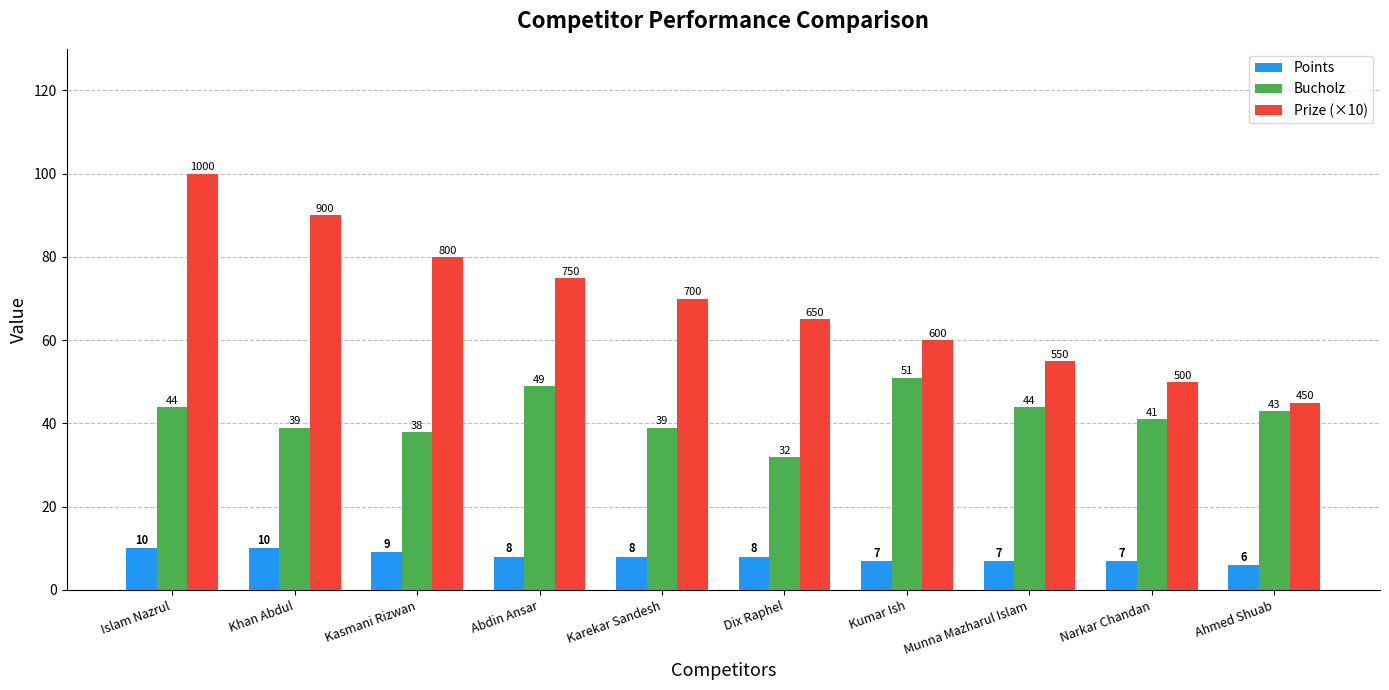

Rank the series by their average value, from highest to lowest.

Prize (×10), Bucholz, Points